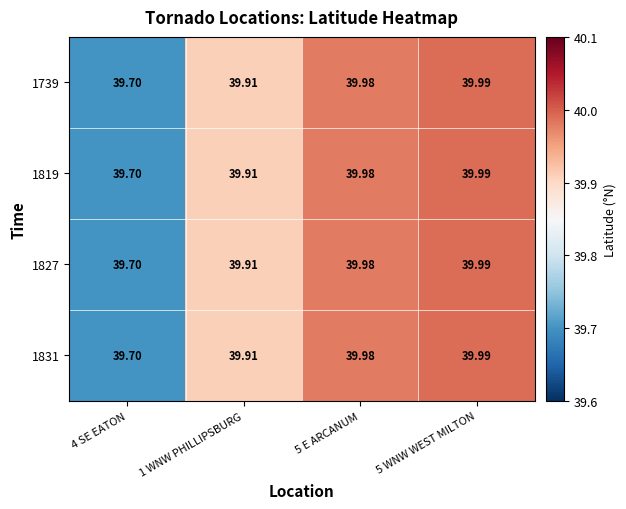

Which category has the highest value across all series?

5 WNW WEST MILTON